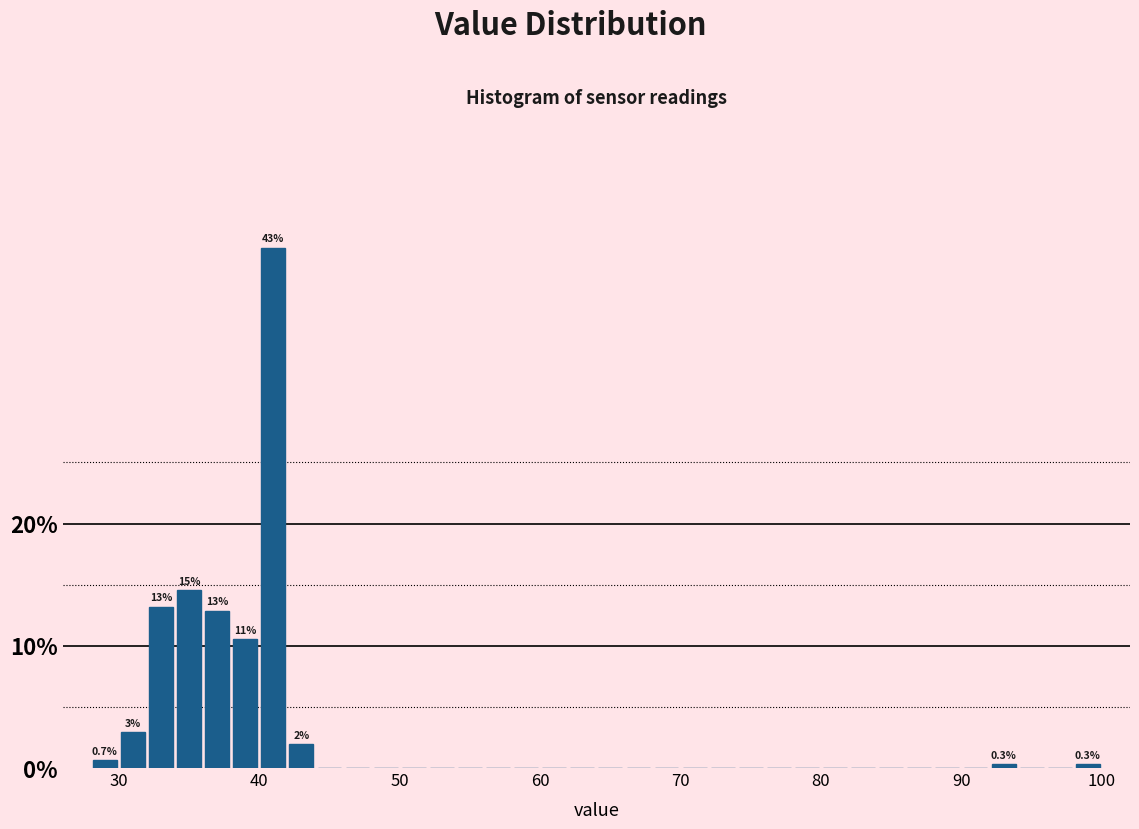

Read against the x-axis, roughly where is the centre of the tallest bar?

41